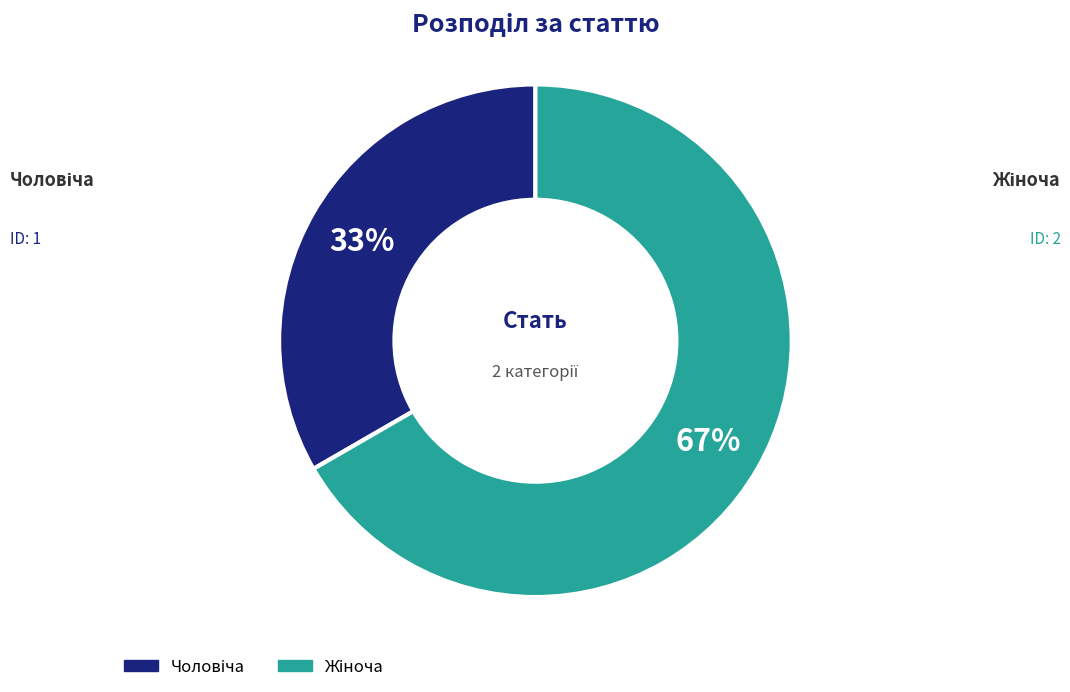

Is there any slice that represents more than half of the pie?

Yes